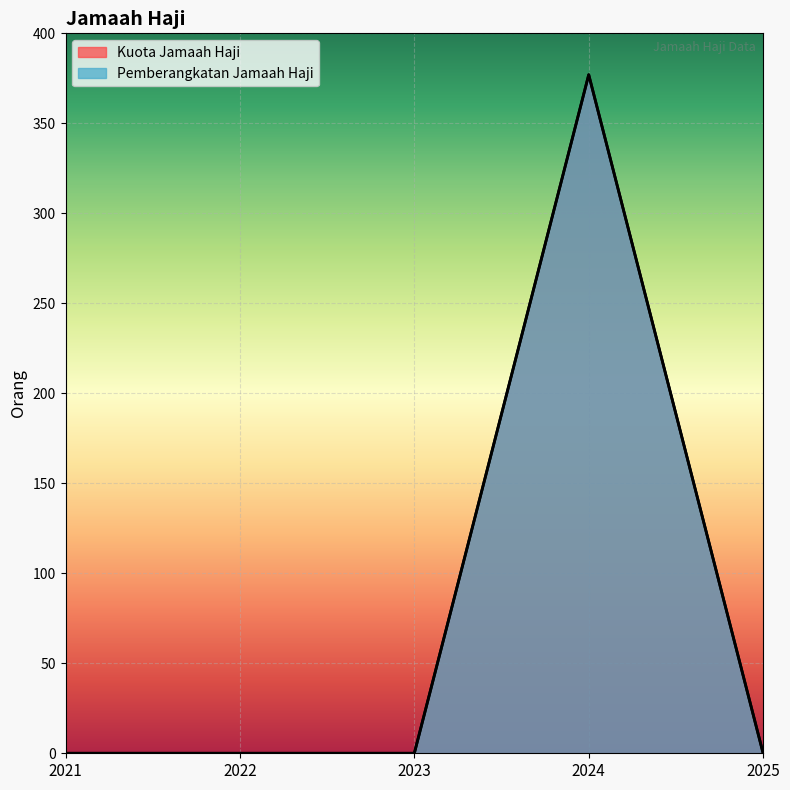

At which label does Pemberangkatan Jamaah Haji reach its minimum?

2021